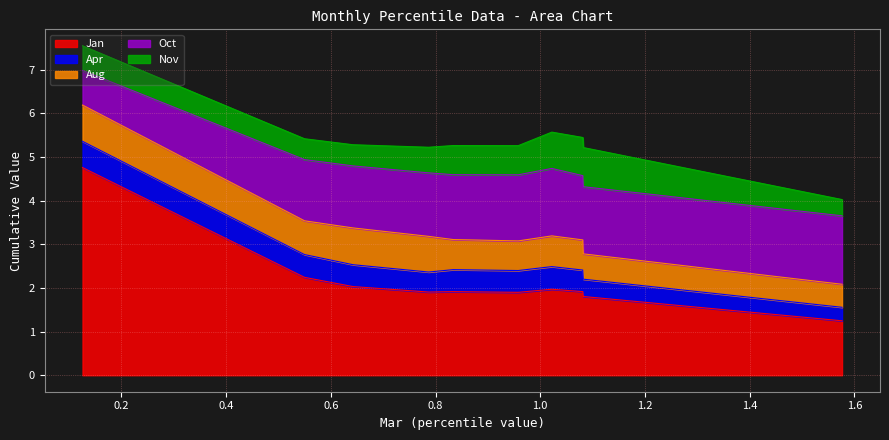

True or false: Apr and Jan cross at least once.

False